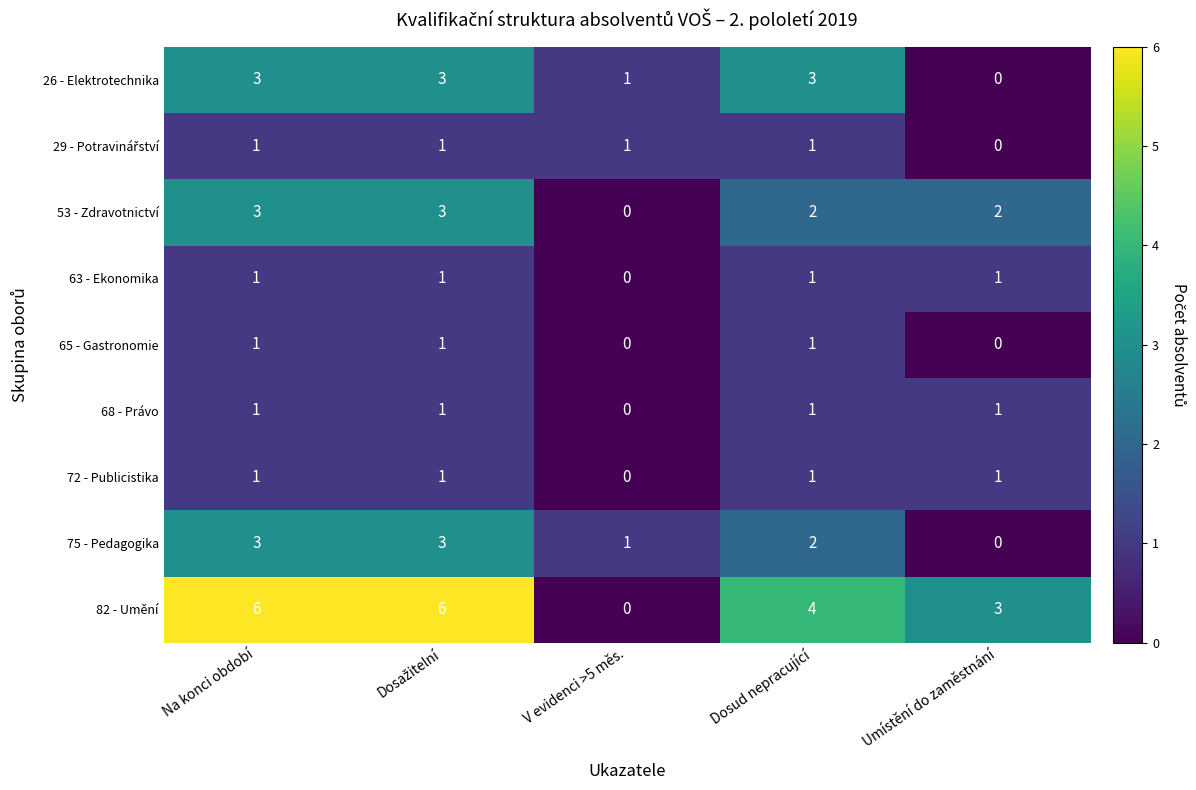

The 68 - Právo series shows 1 at Dosud nepracující. True or false?

True